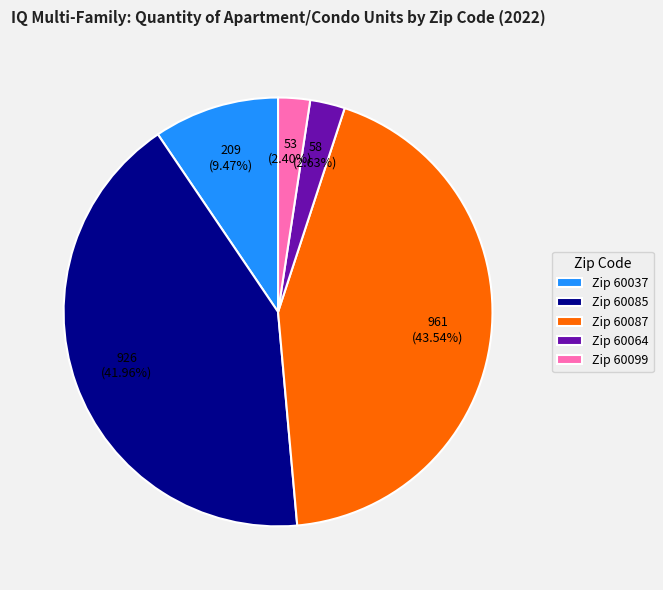

Which slice is the largest?

Zip 60087